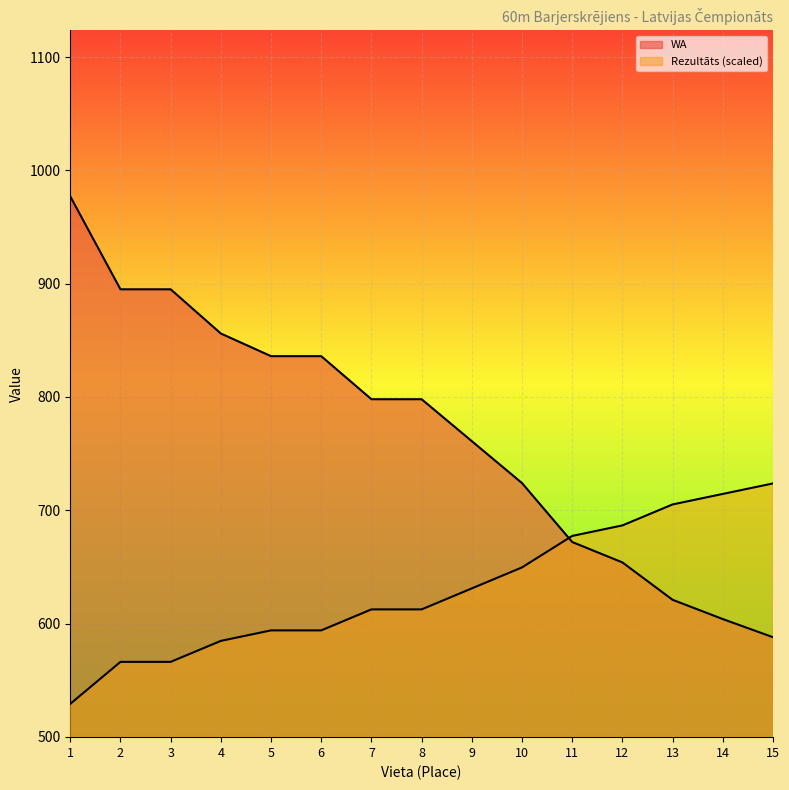

How many values in the Rezultāts series are below 612?

6